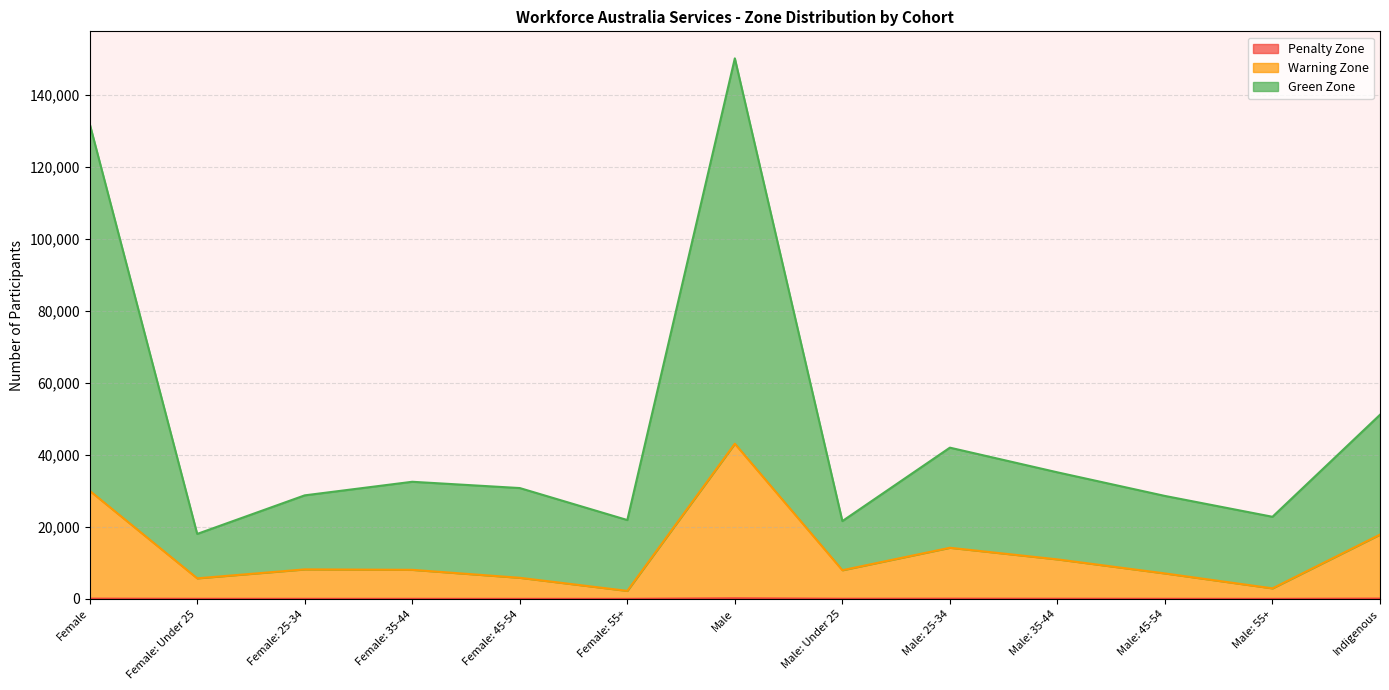

True or false: Penalty Zone and Green Zone cross at least once.

False